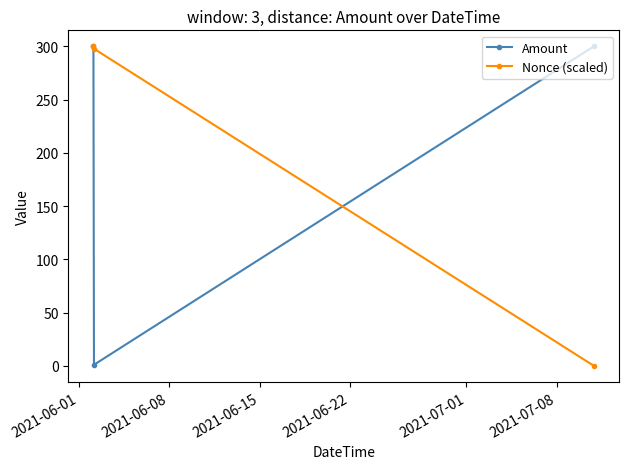

At how many categories does at least one series exceed 50?

3